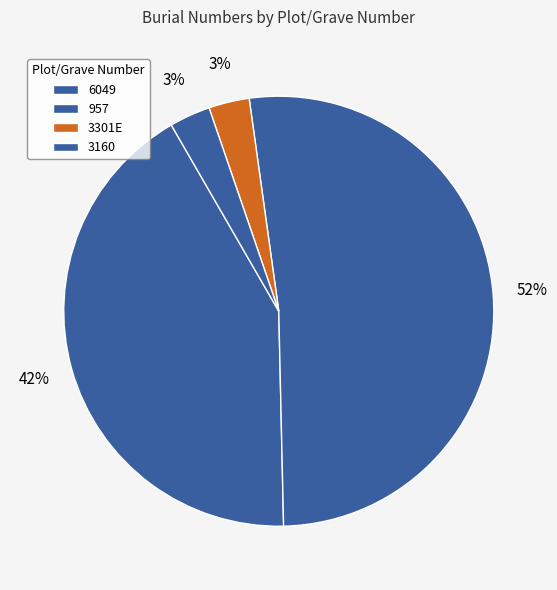

Which has a higher value, 957 or 3301E?

957